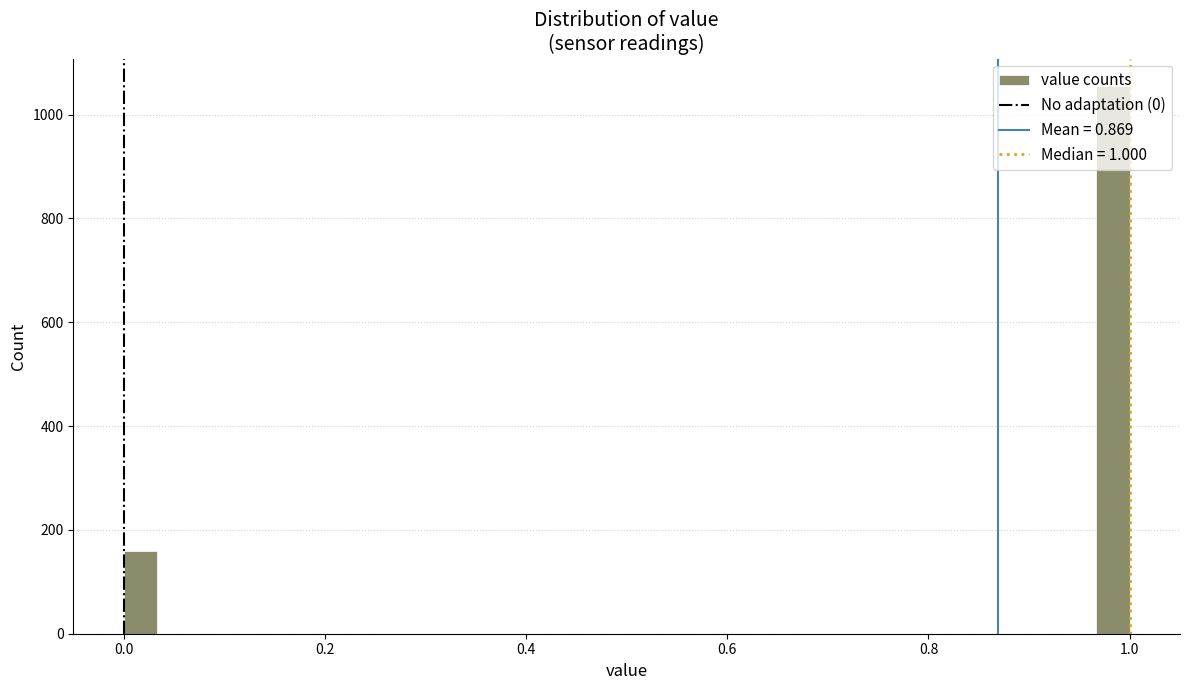

Around what value on the x-axis is the tallest bar? Give the approximate position of its centre, as read against the axis.

0.98